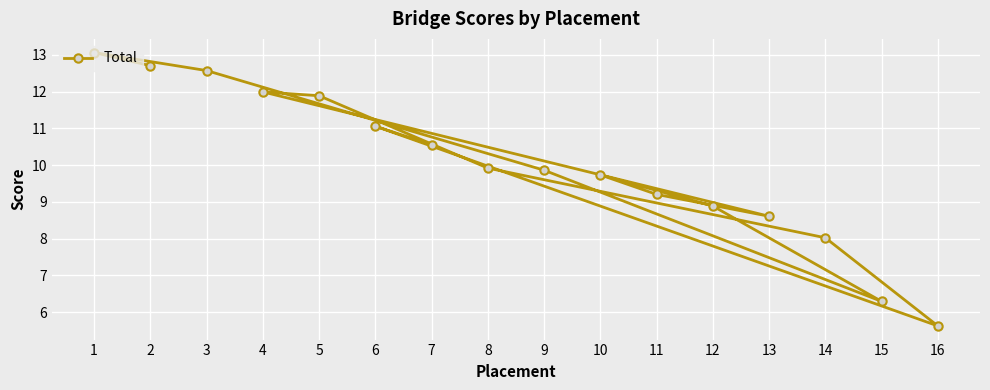

Approximately how many times larger is the value at 6 compared to 9?

1.1